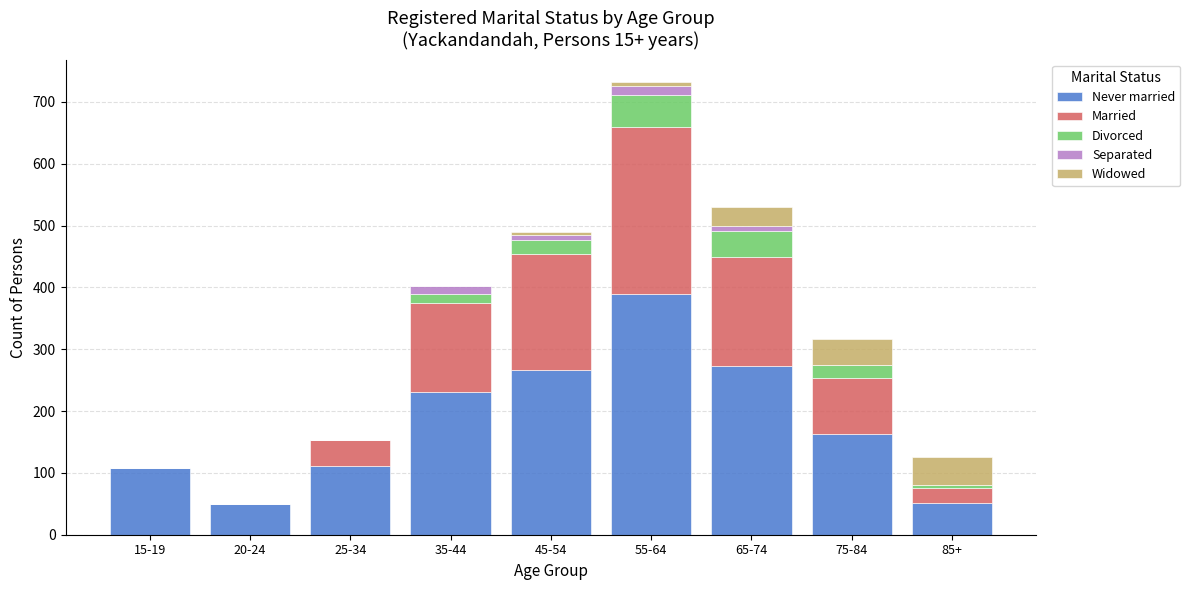

At which category is the sum across all series the highest?

55-64